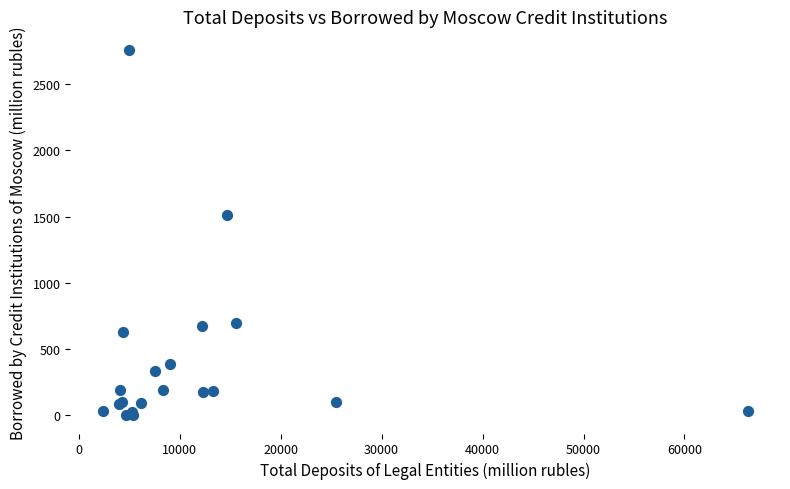

What Y value in the scatter plot is closest to 1380?

1509